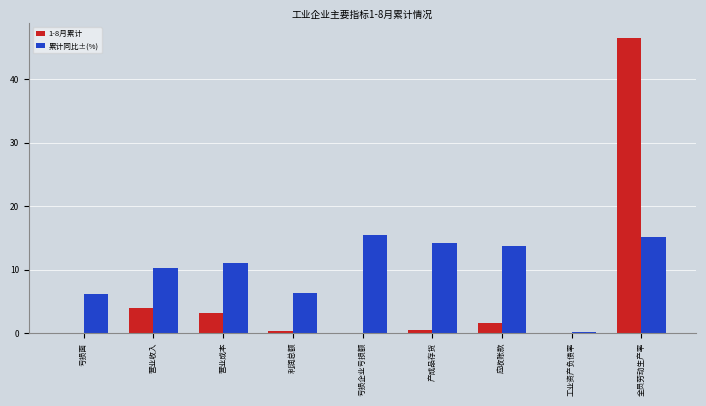

Which series has the widest spread of values?

1-8月累计